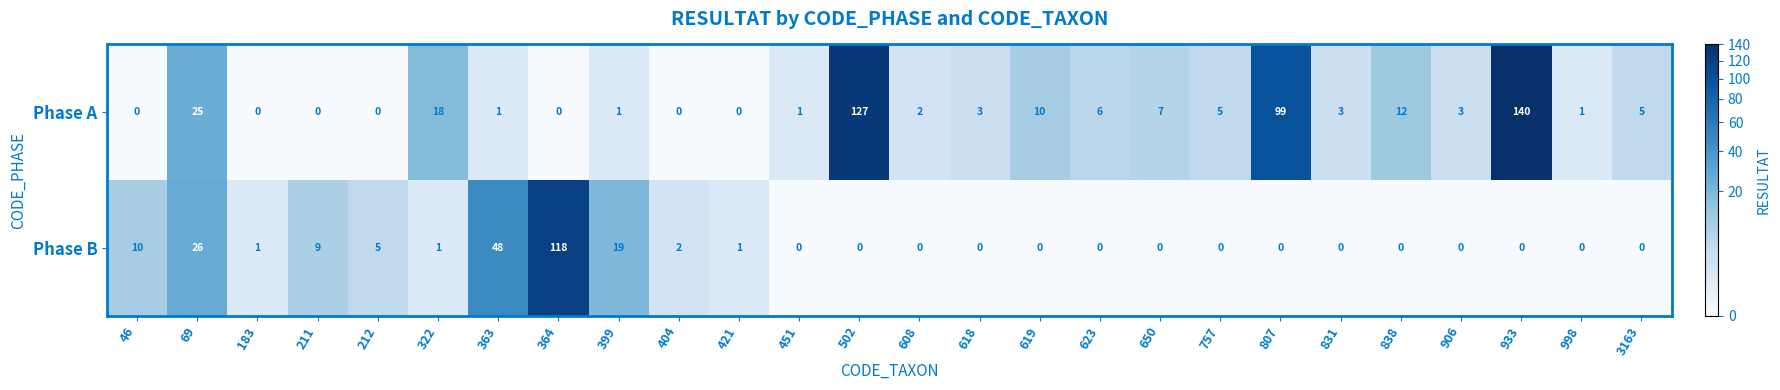

How many distinct data groups are displayed?

2